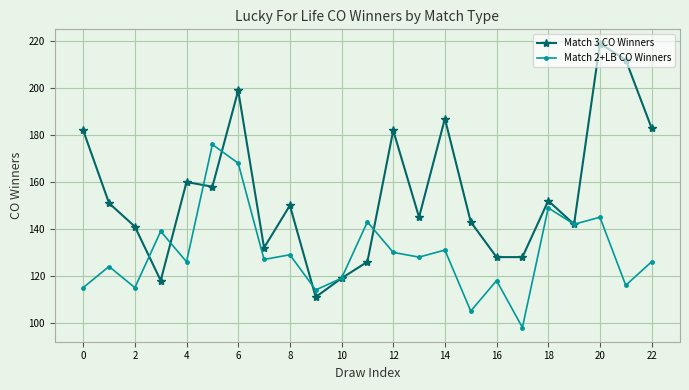

How many values in the Match 2+LB CO Winners series are below 127?

11